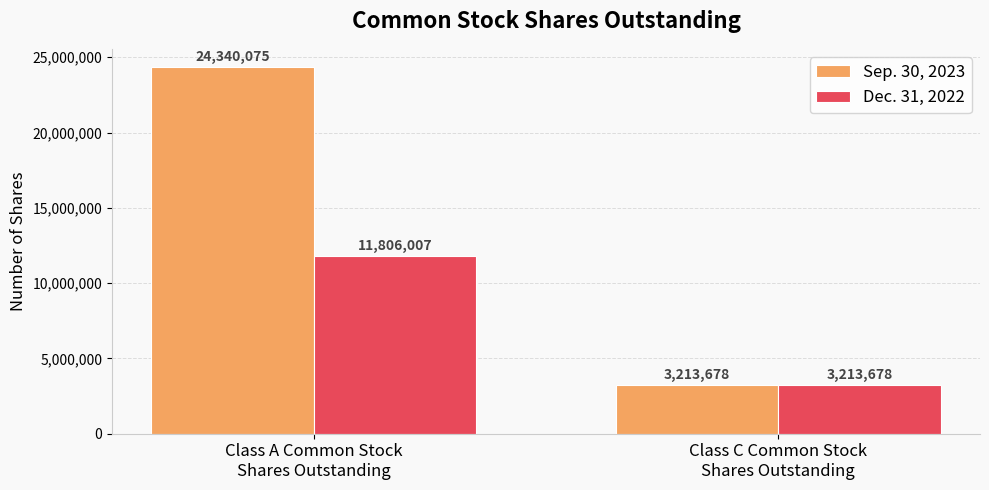

Reading right to left, what are all the values shown in this chart?

Sep. 30, 2023: Class C Common Stock
Shares Outstanding=3213678	Class A Common Stock
Shares Outstanding=24340075
Dec. 31, 2022: Class C Common Stock
Shares Outstanding=3213678	Class A Common Stock
Shares Outstanding=11806007